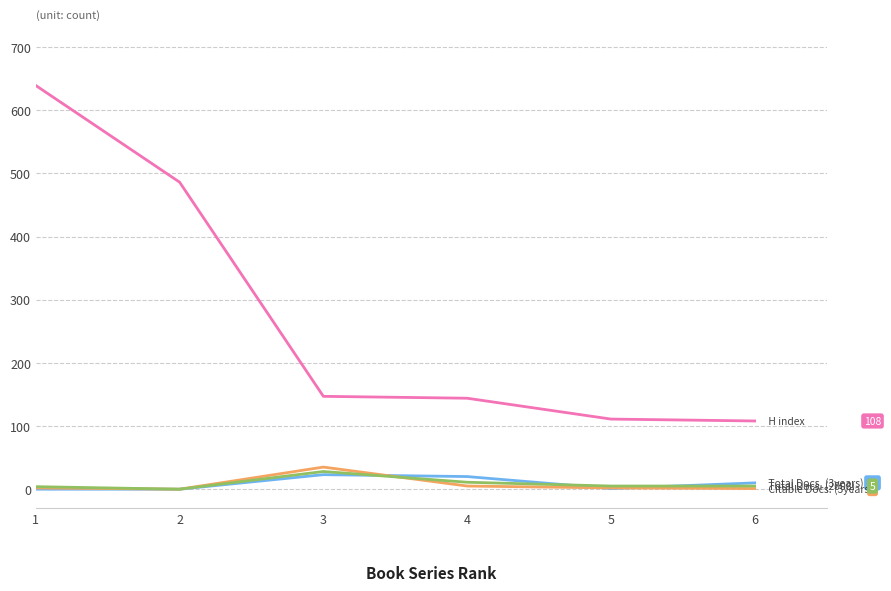

The Total Docs. (2008) series shows 2 at 6. True or false?

False